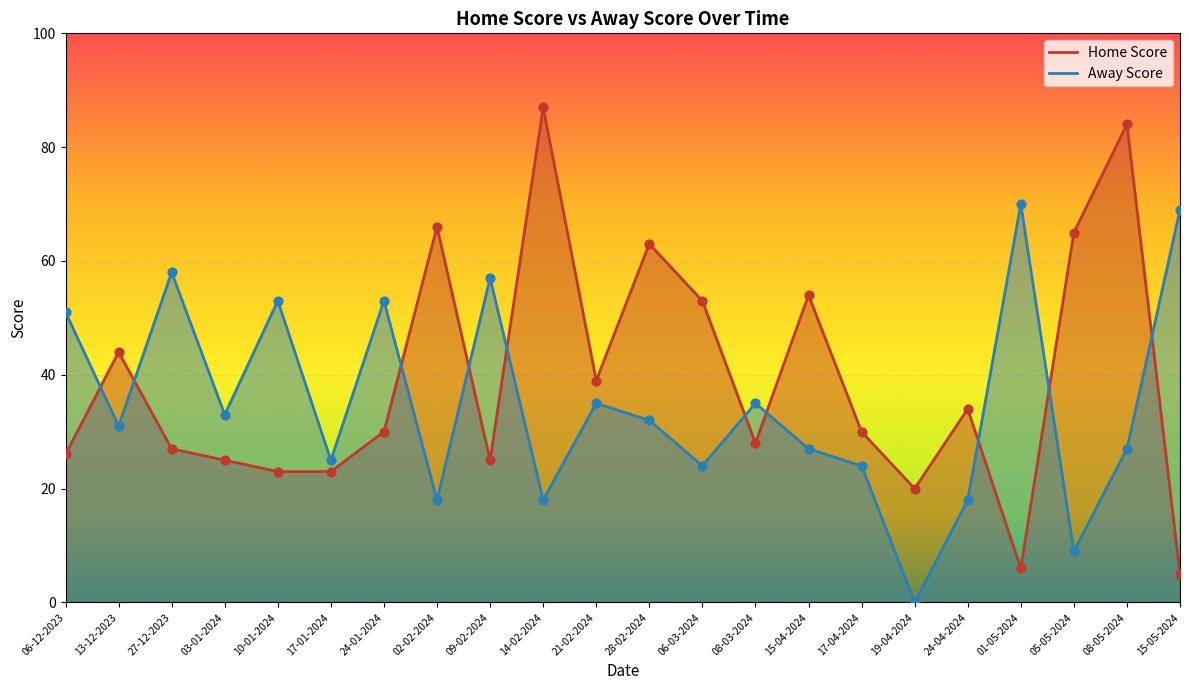

At how many categories does at least one series exceed 58?

7